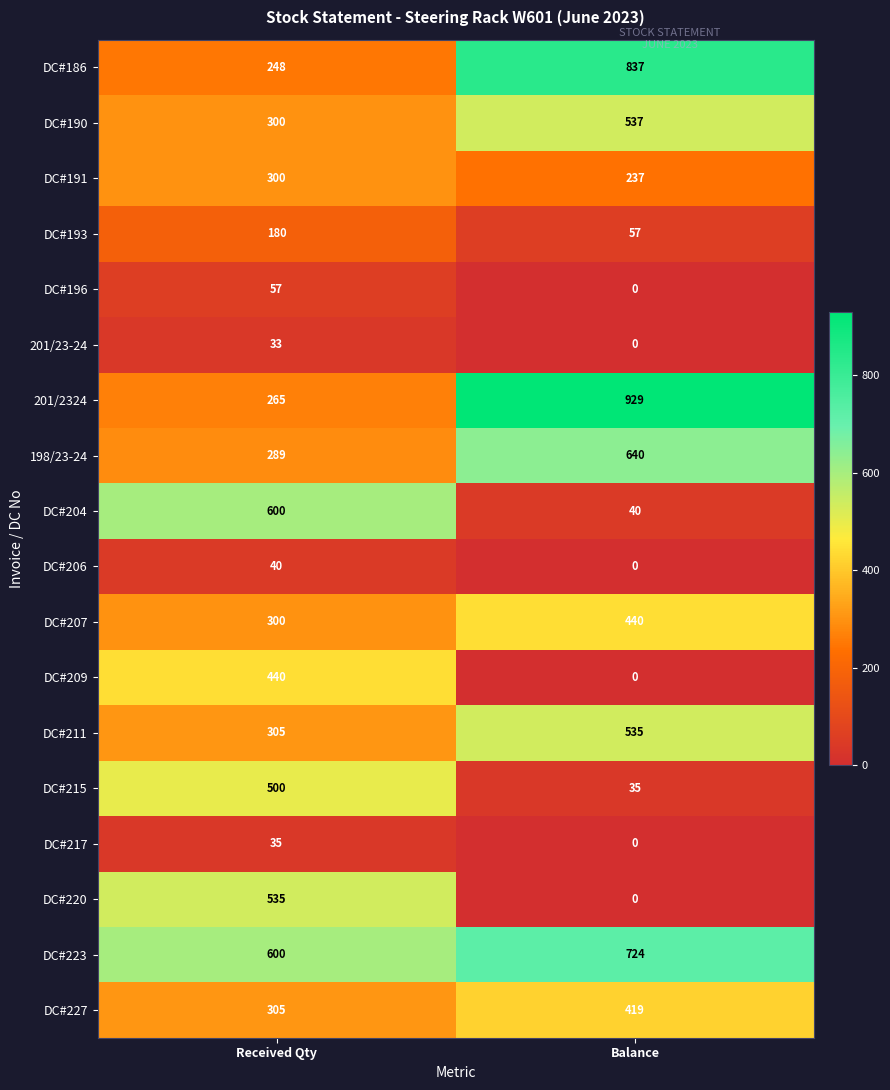

At which category is the sum across all series the highest?

Balance